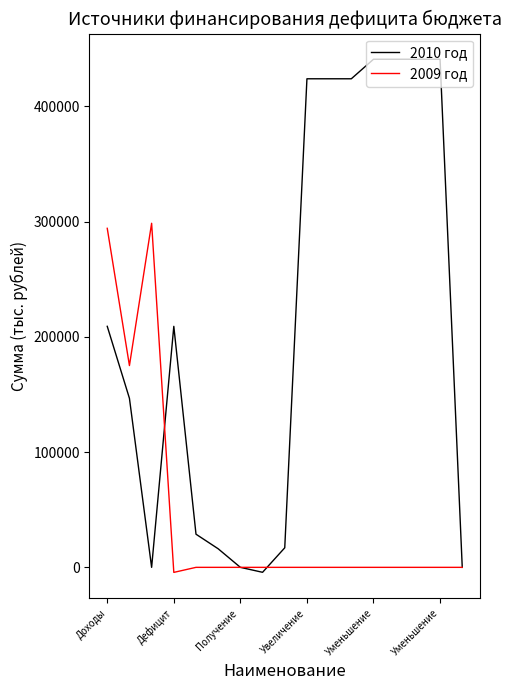

Which series has the widest spread of values?

2010 год